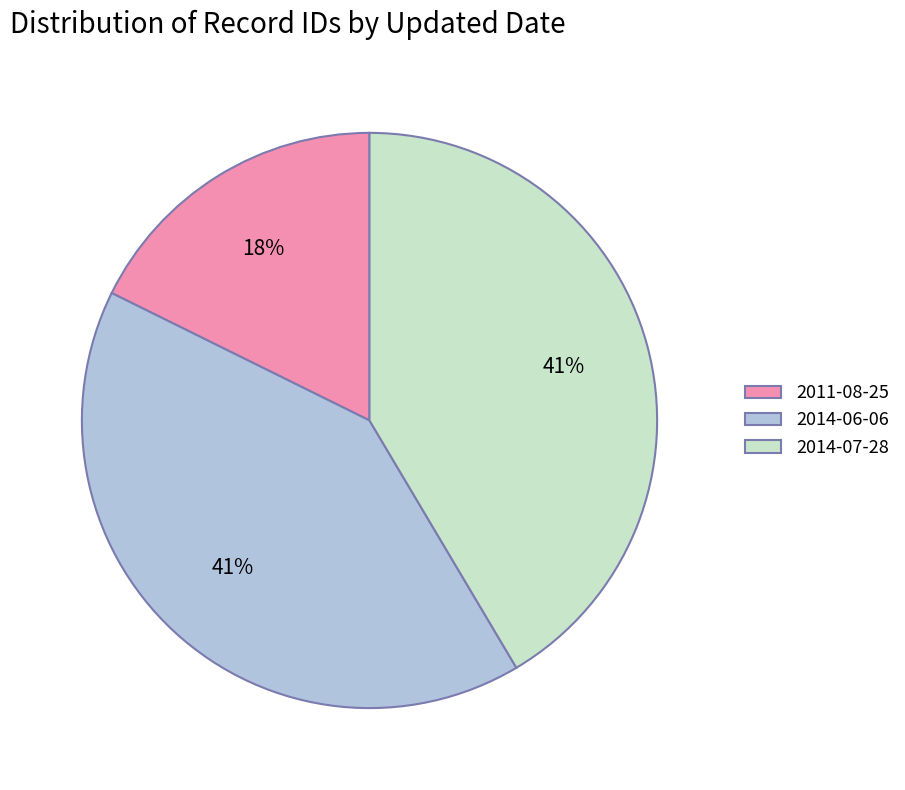

Is there any slice that represents more than half of the pie?

No